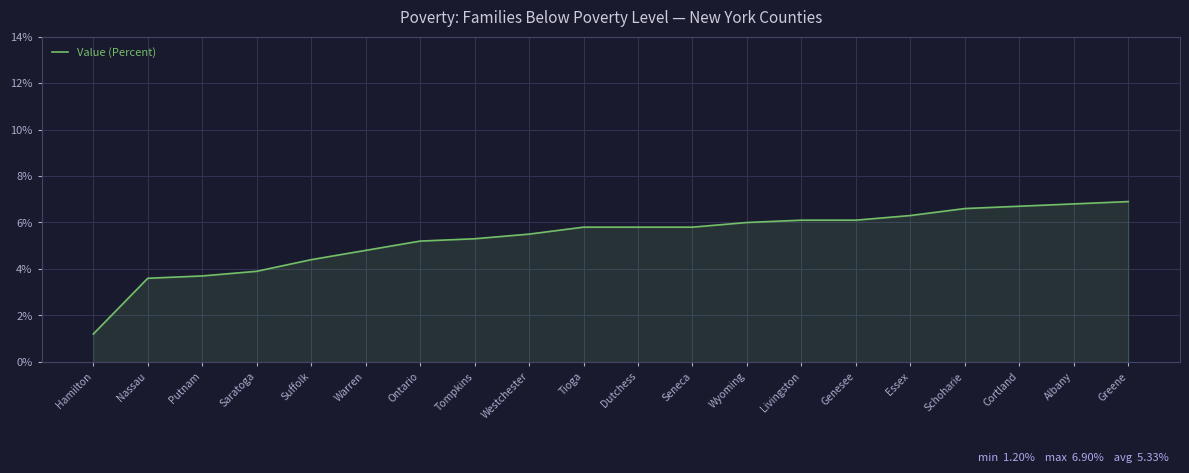

What position from the right is Cortland?

3